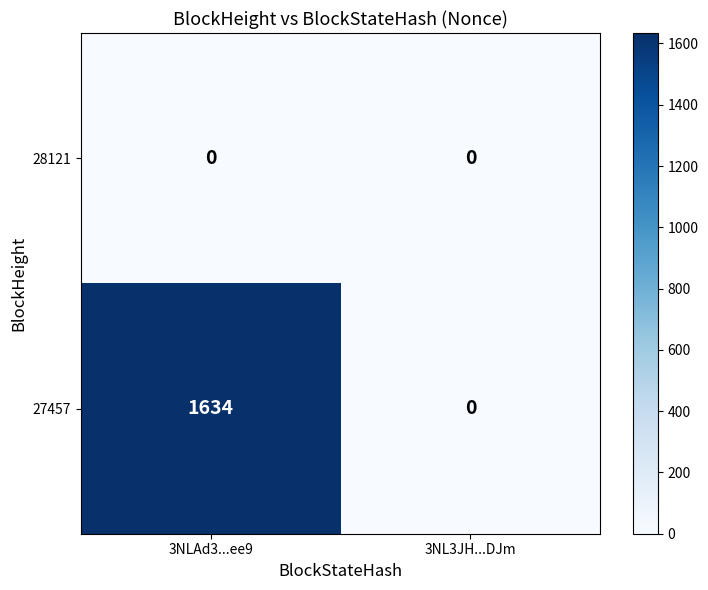

List the series in order of their overall mean, lowest first.

28121, 27457